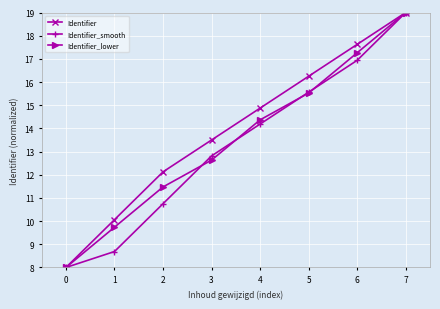

At which label does Identifier_lower first exceed 14?

4